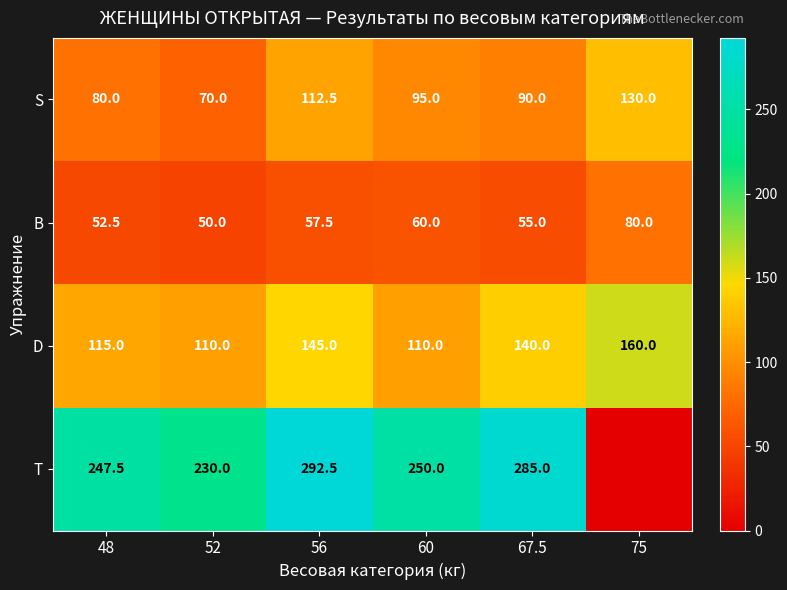

Is the value of T at 56 greater than the value of S at 48?

Yes